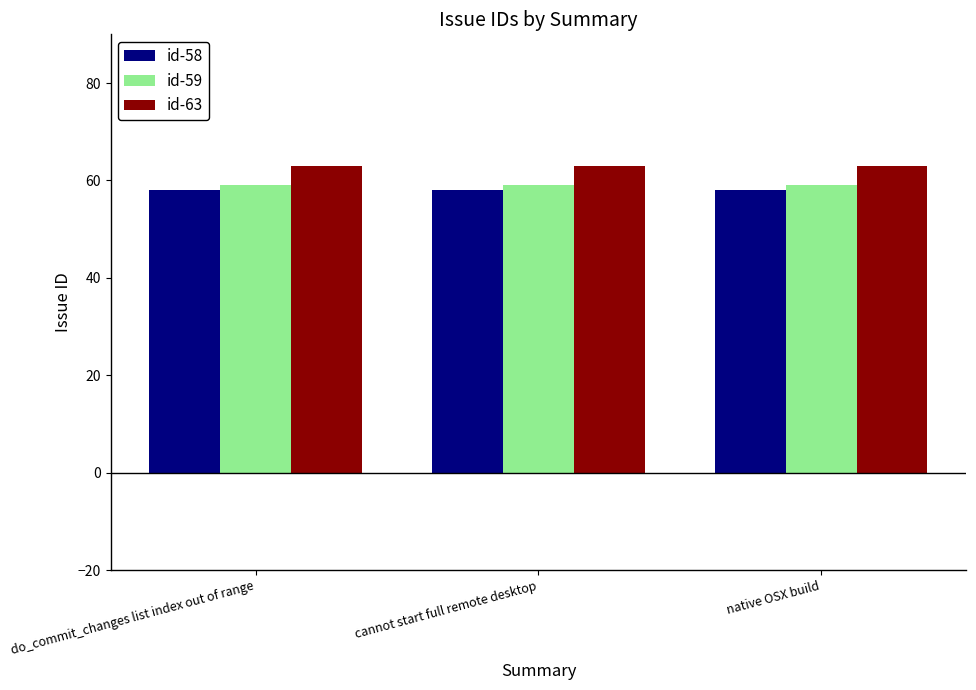

What is the label of the 2nd bar from the left?

cannot start full remote desktop